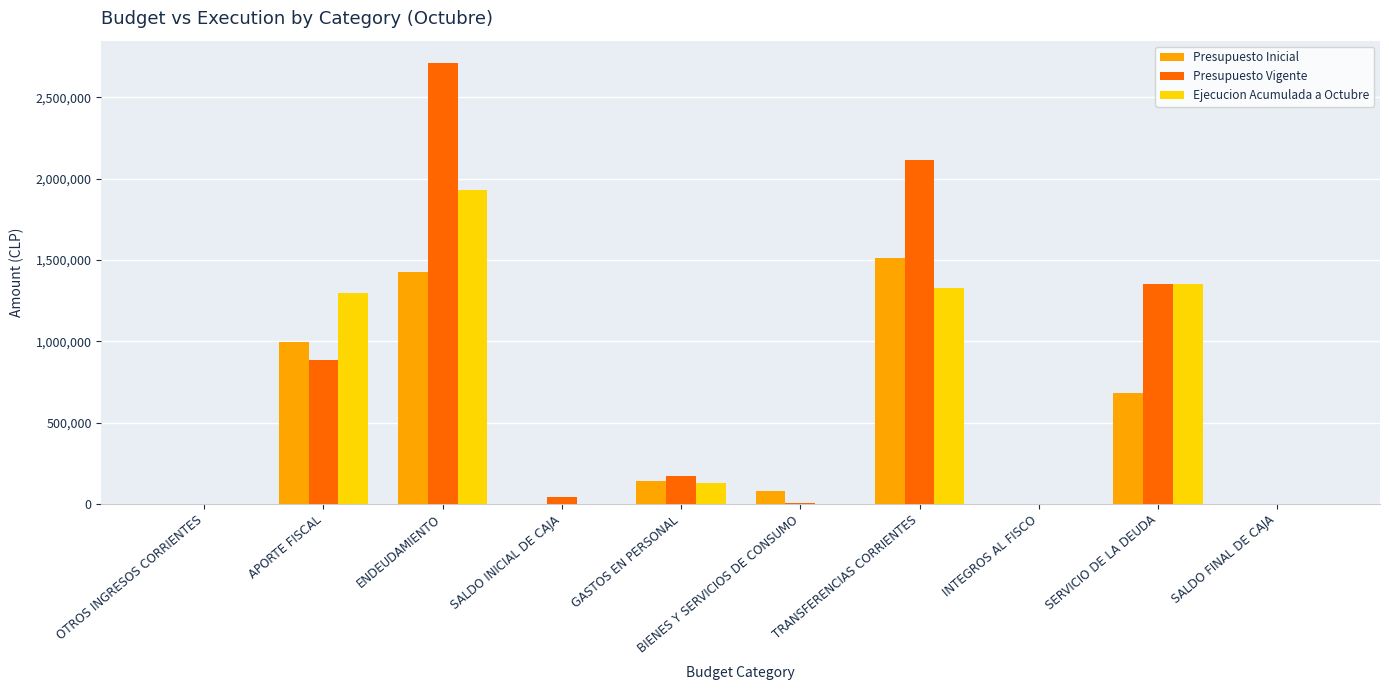

Is the value of Ejecucion Acumulada a Octubre at GASTOS EN PERSONAL greater than the value of Presupuesto Vigente at SERVICIO DE LA DEUDA?

No